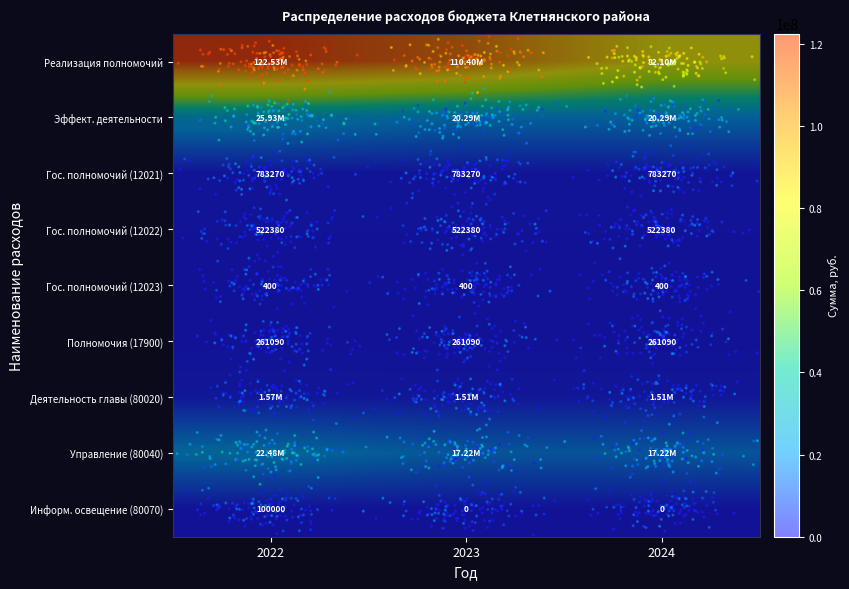

Between 2022 and 2024, which is larger?

2022